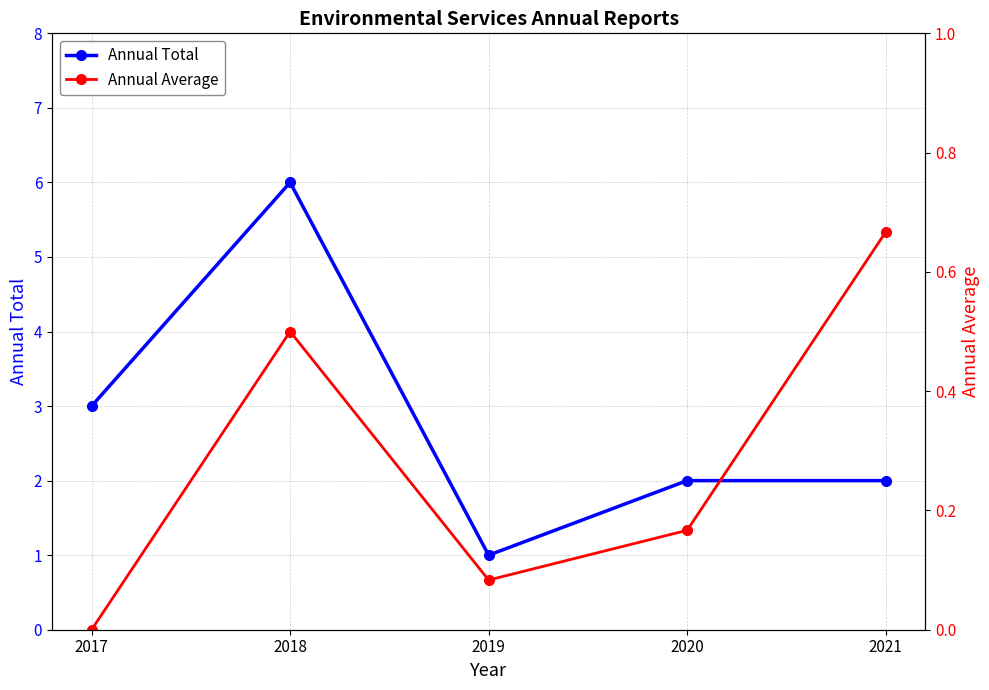

True or false: Annual Average and Annual Total intersect in this chart.

False